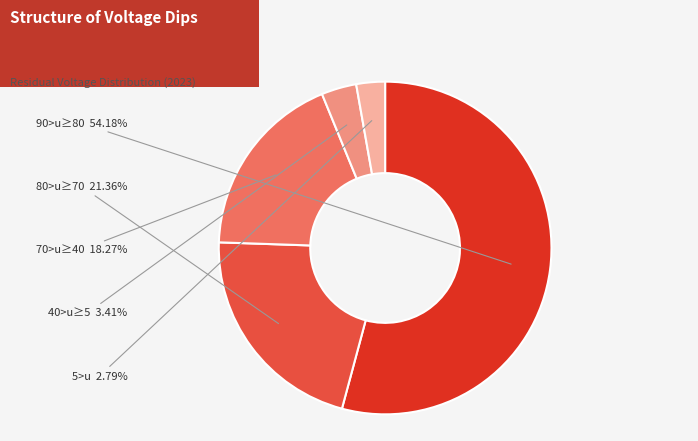

What percentage is the 80>u≥70 slice, to the nearest percent?

21%